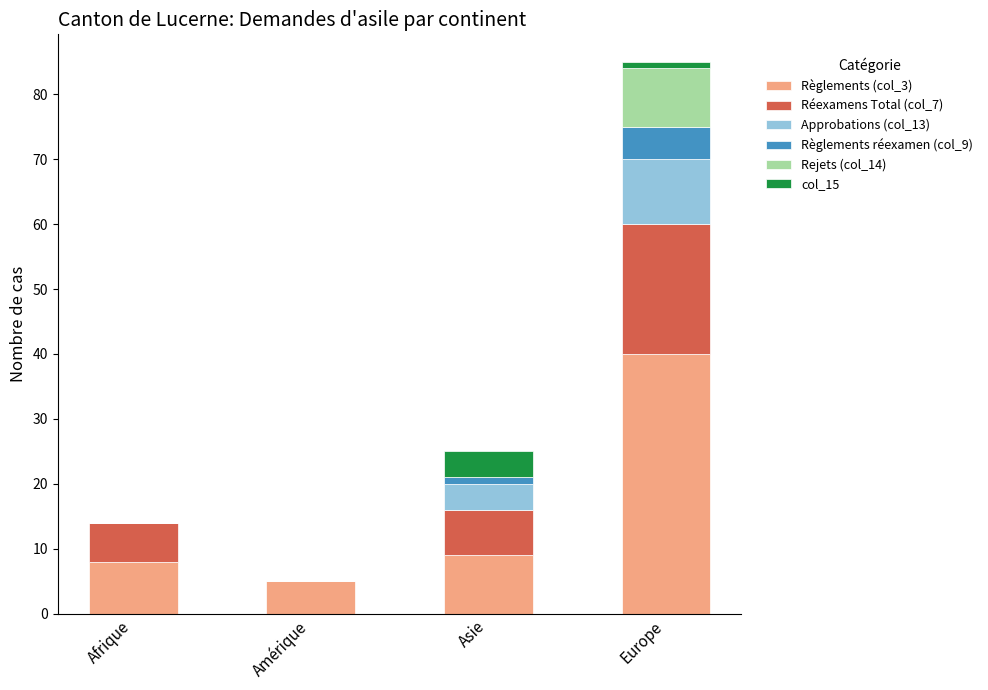

How many series are shown in this chart?

6